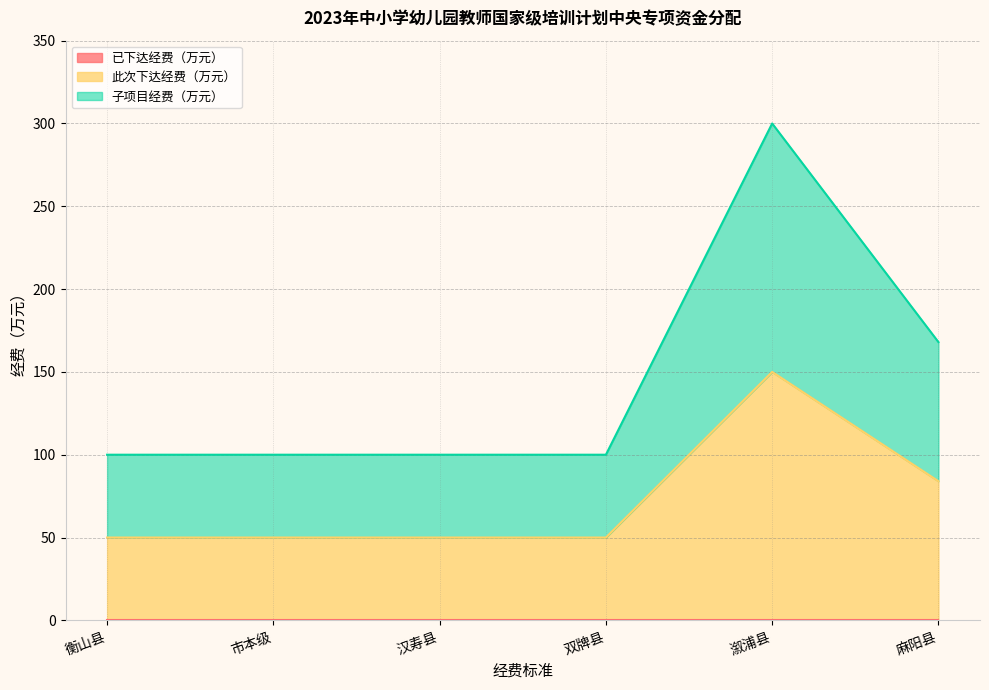

What is the difference between the maximum and minimum values in the 子项目经费（万元） series?

200